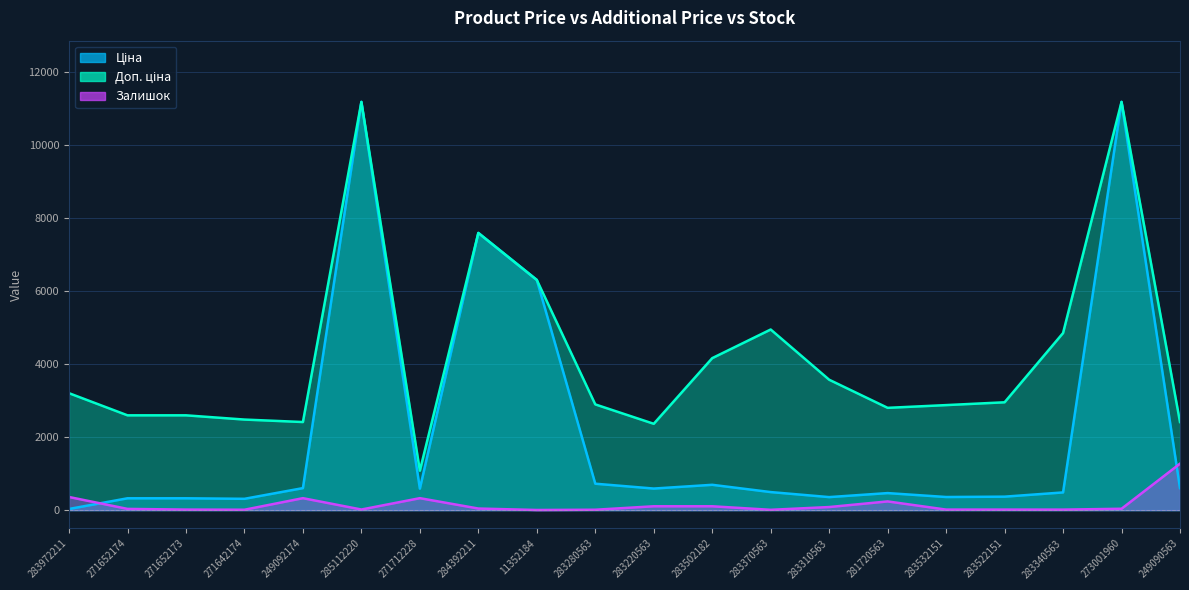

Does the chart display data point markers on the line(s)?

No